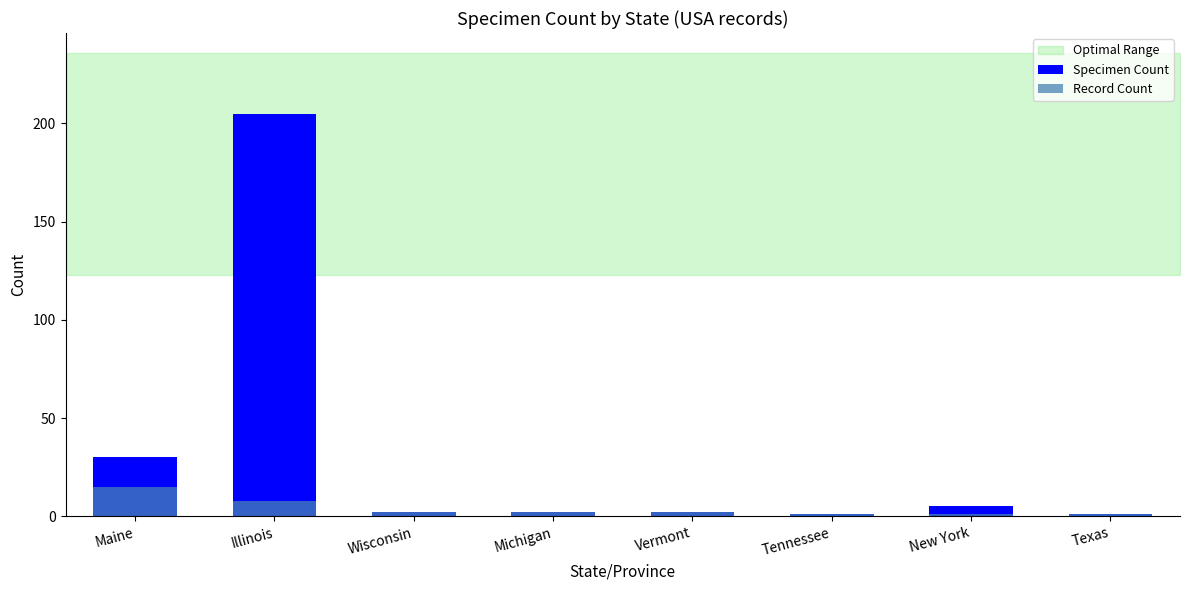

How many data points in Specimen Count are above 2?

3